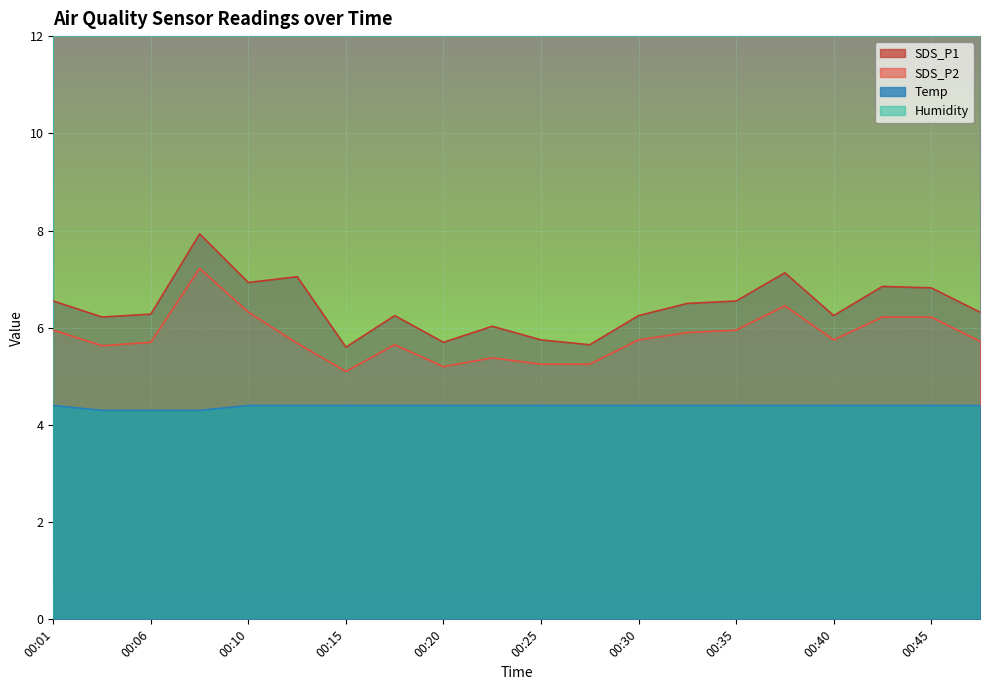

True or false: Temp has a value of 5.7 at 00:20.

False